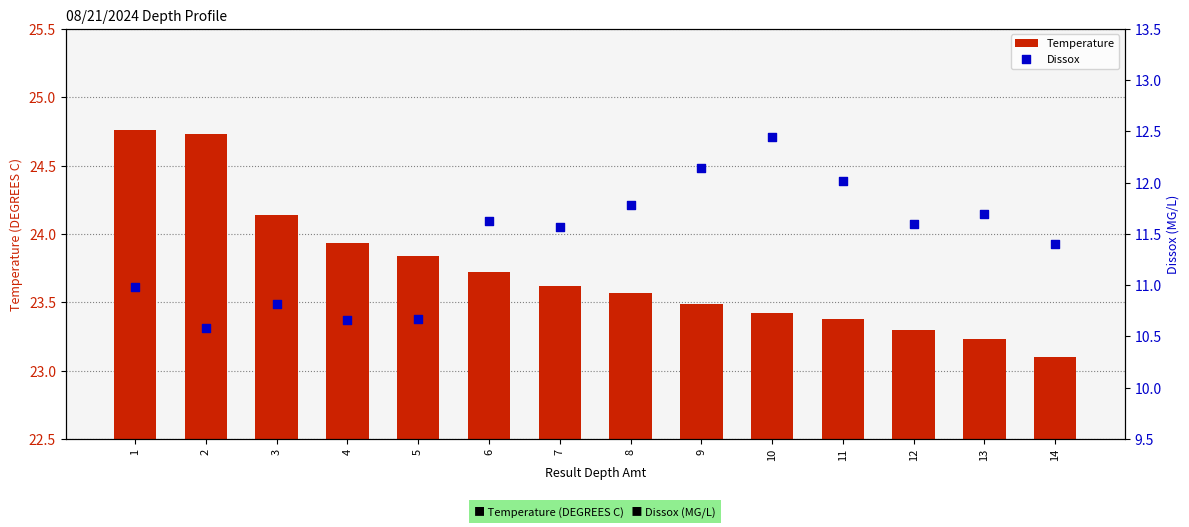

Which series has the largest total across all categories?

Temperature